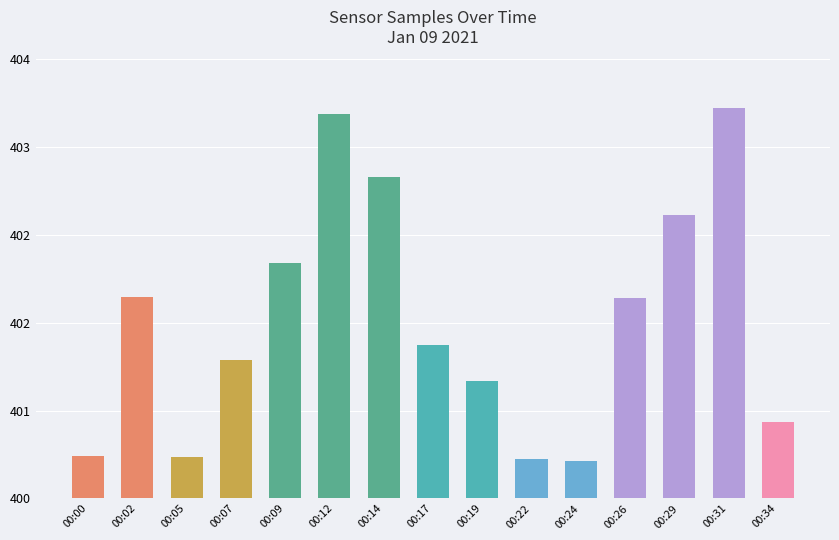

List the labels in order of value, largest first.

00:31, 00:12, 00:14, 00:29, 00:09, 00:02, 00:26, 00:17, 00:07, 00:19, 00:34, 00:00, 00:05, 00:22, 00:24